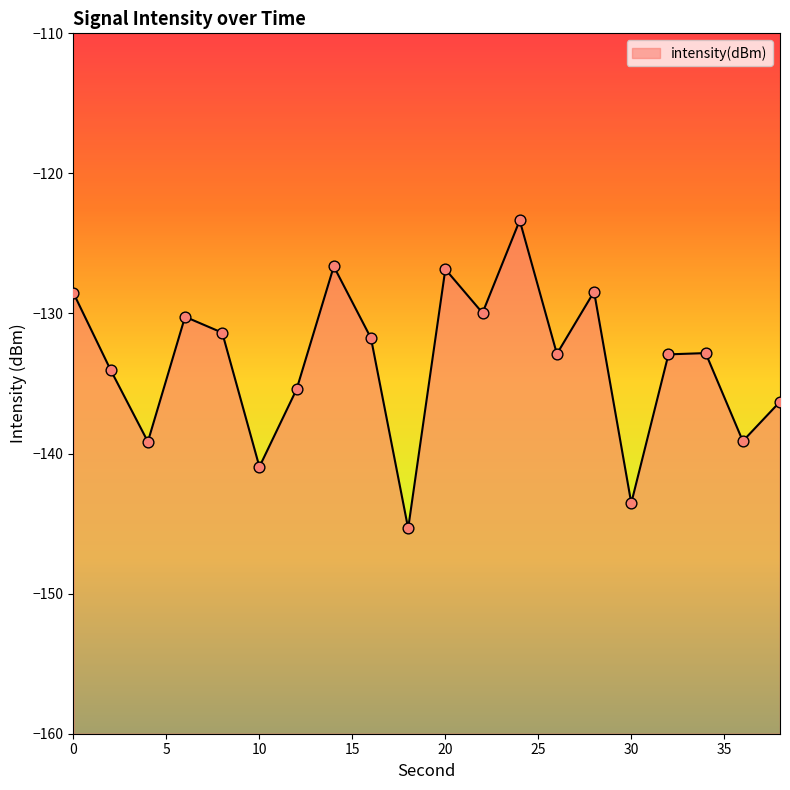

Between 24 and 20, which is larger?

24